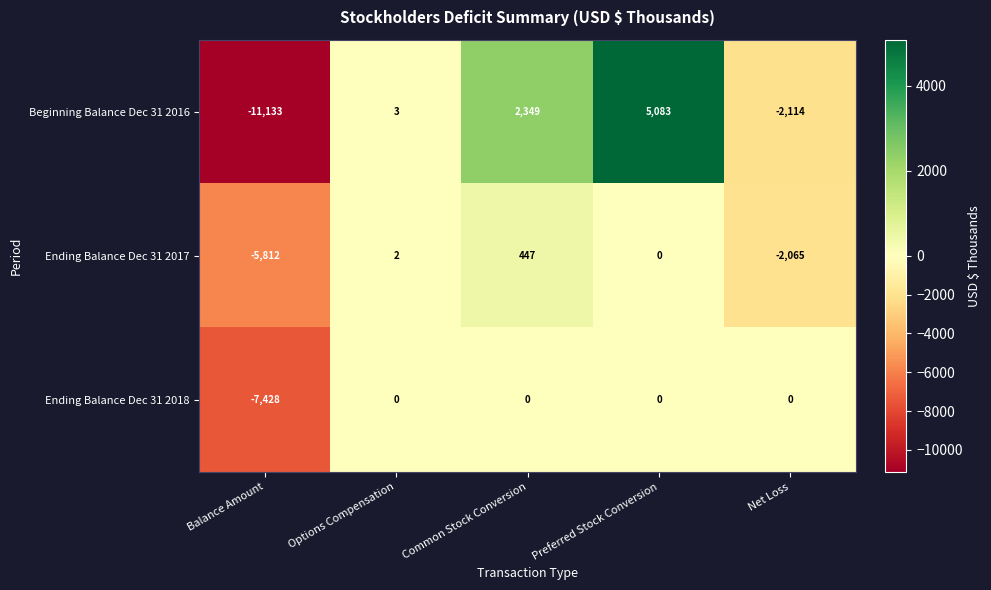

The value of Beginning Balance Dec 31 2016 at Options Compensation is 3. True or false?

True